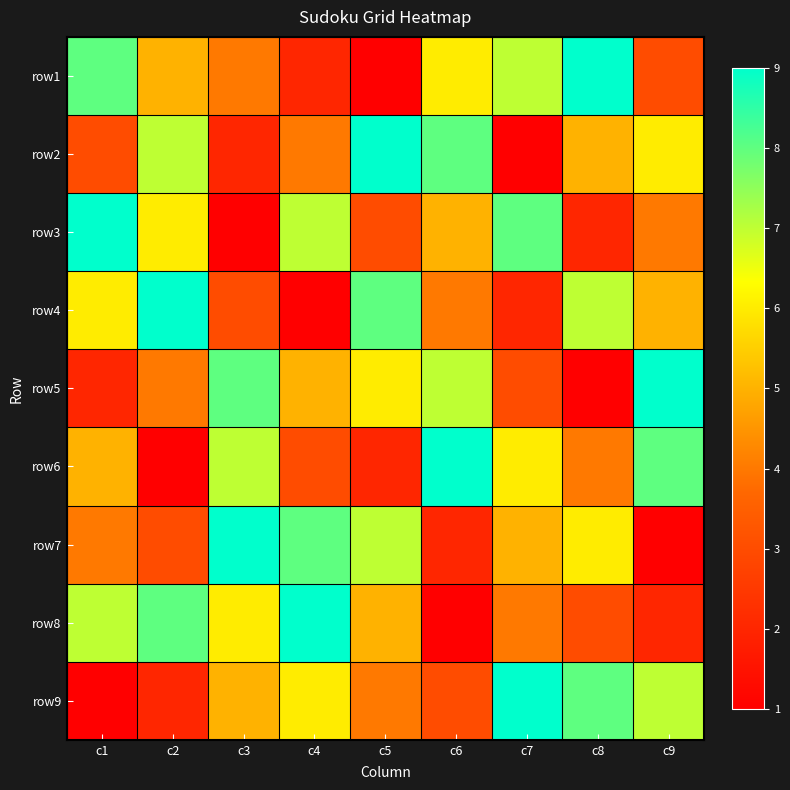

What is the minimum value shown in the chart?

1